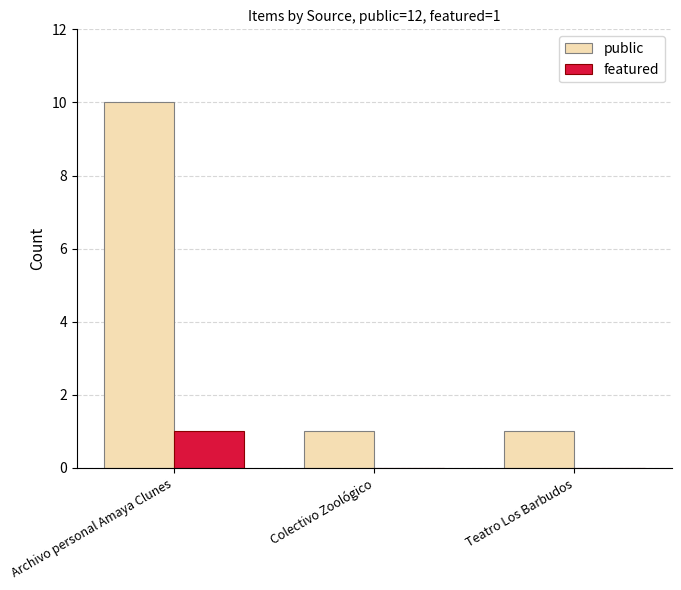

How many featured values are between 0 and 1?

3